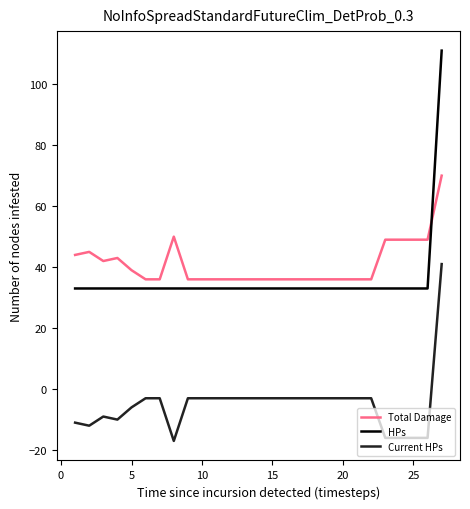

True or false: Current HPs and Total Damage cross at least once.

False